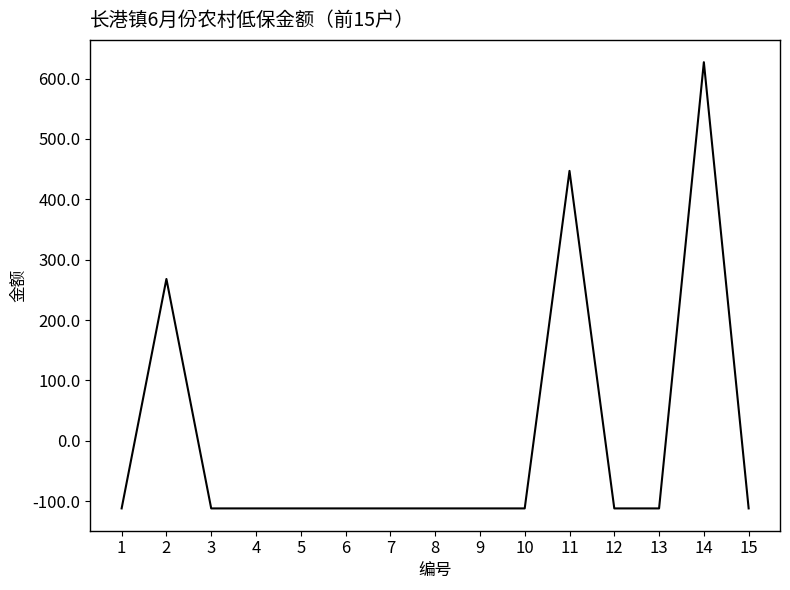

At which category does the data reach its first local peak?

2